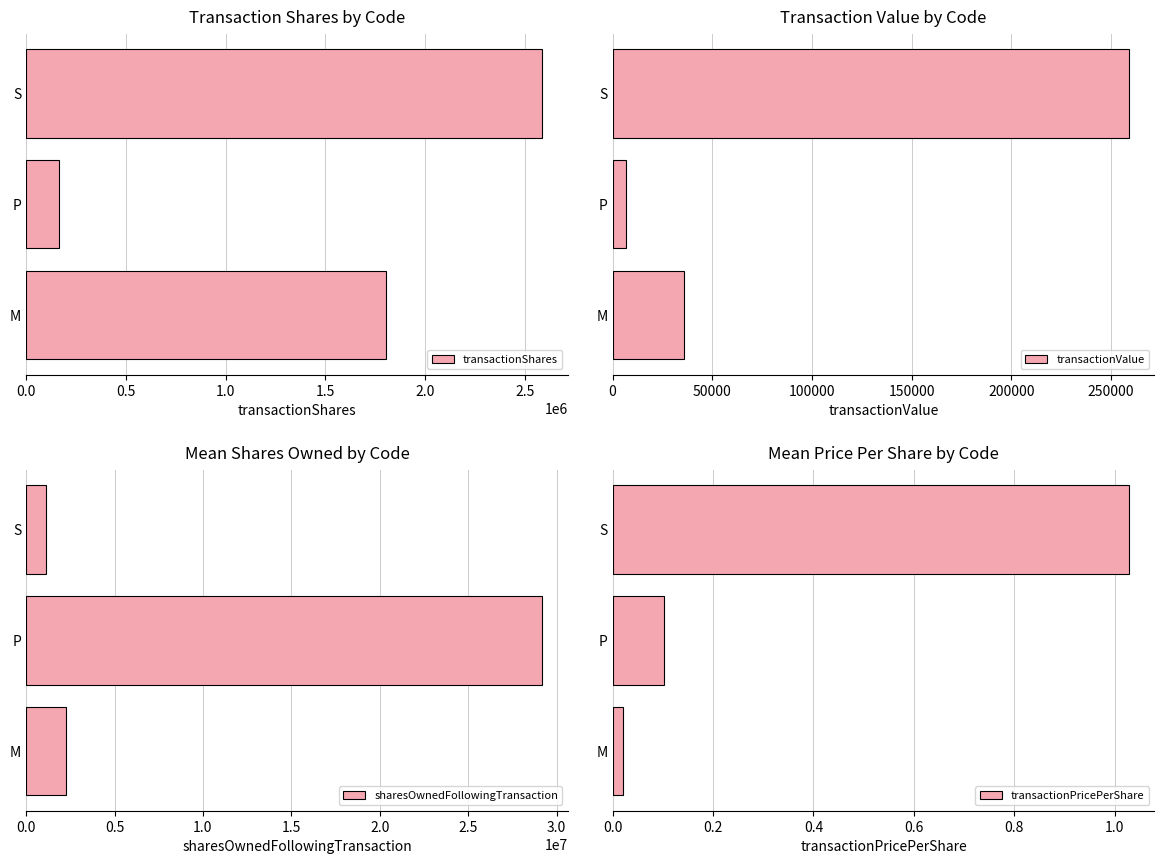

Which series has the largest total across all categories?

sharesOwnedFollowingTransaction